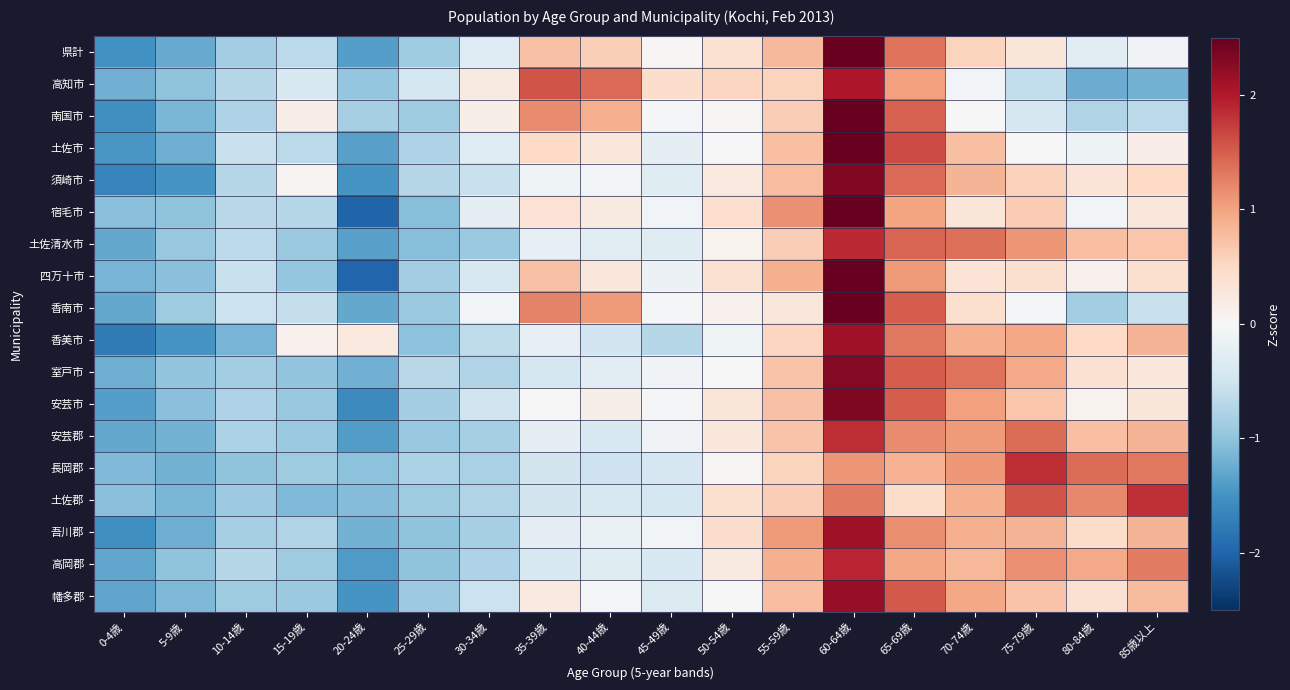

What is the spread (max minus min) of values at 5-9歳?

0.6